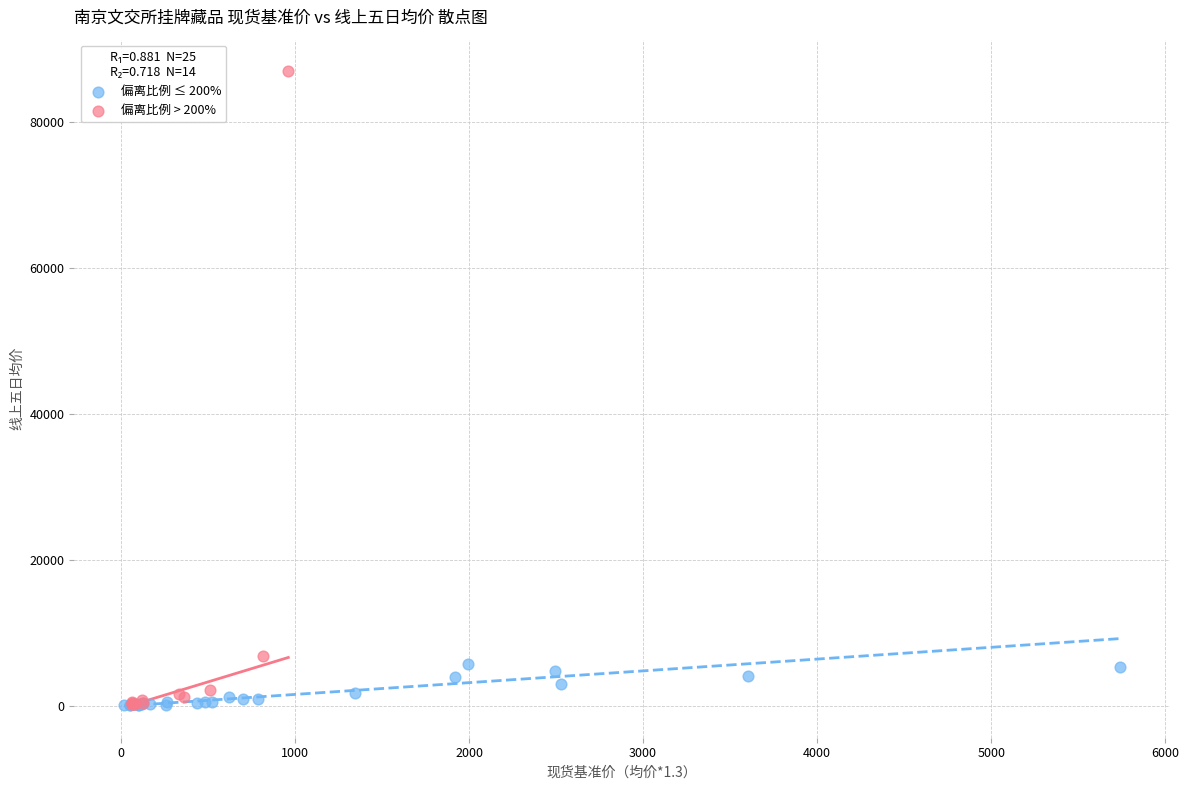

Which series has the widest spread of Y values?

偏离比例 > 200%